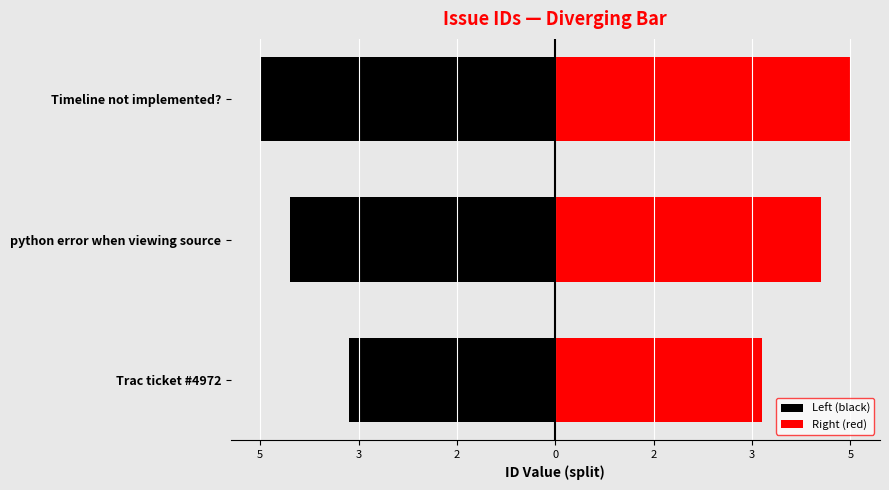

Which series has the largest range (max minus min)?

Left (black)